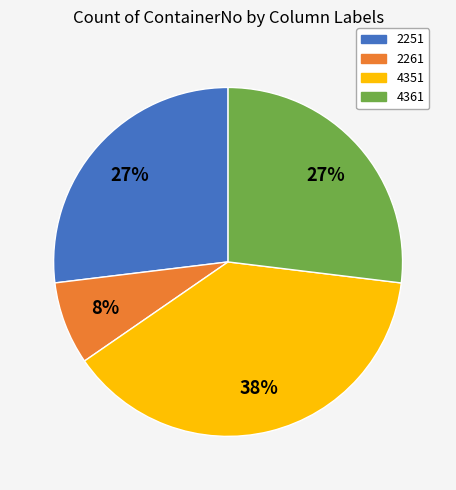

Combined, do 2261 and 4361 account for over 50%?

No